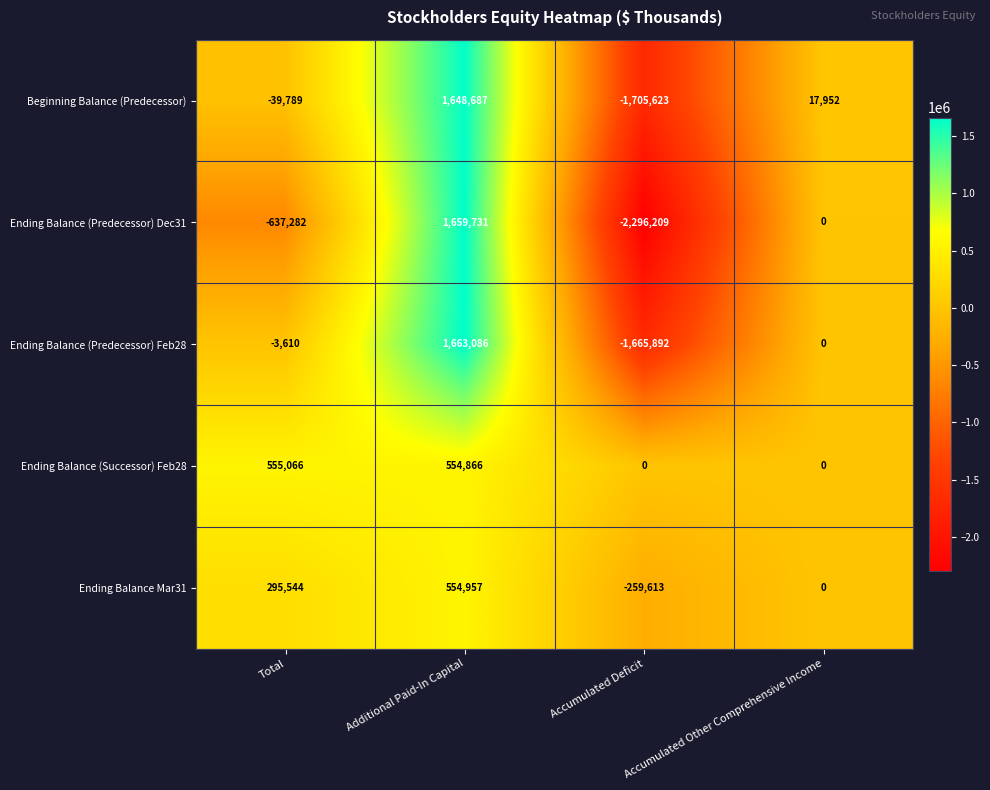

What is the difference between the maximum and minimum values in the Beginning Balance (Predecessor) series?

3354310